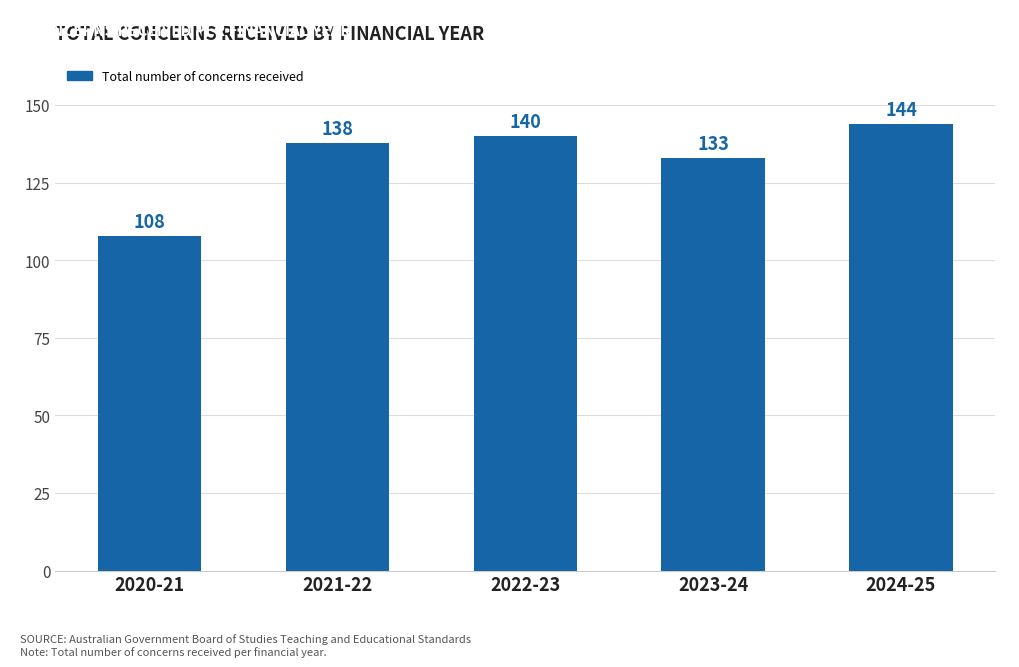

What is the difference between the values at 2020-21 and 2022-23?

32